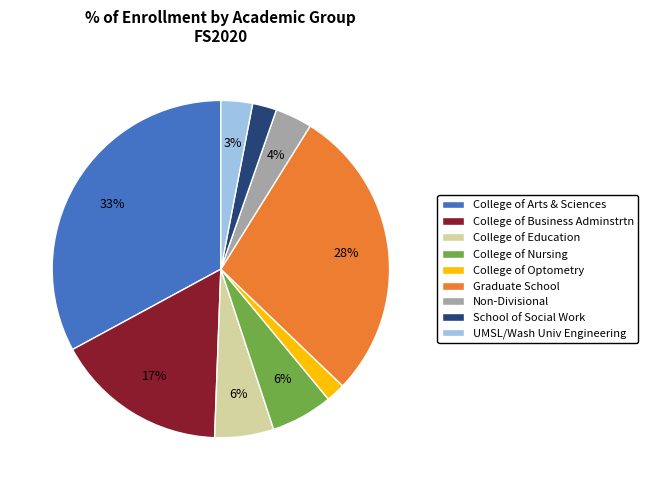

Which slice is the largest?

College of Arts & Sciences